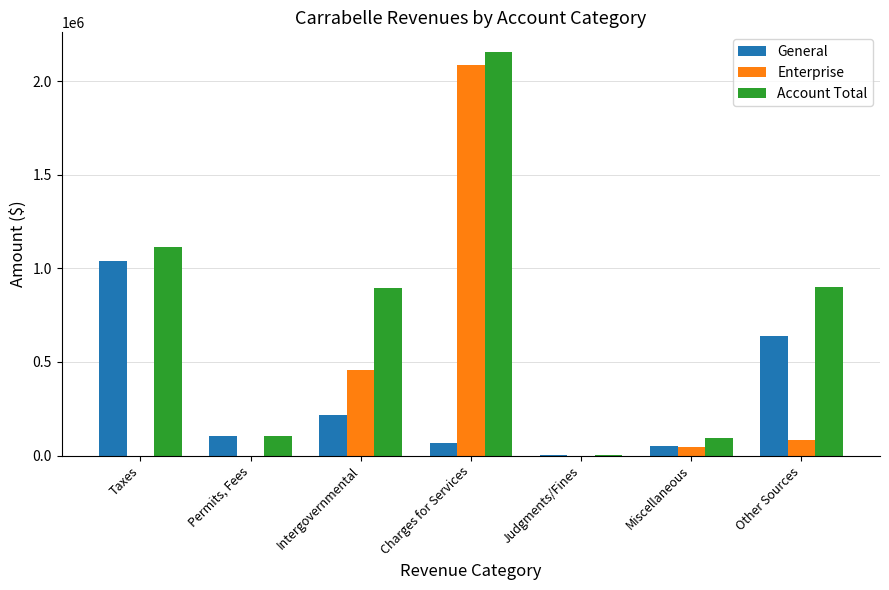

Where is General nearest to the value 519790?

Other Sources